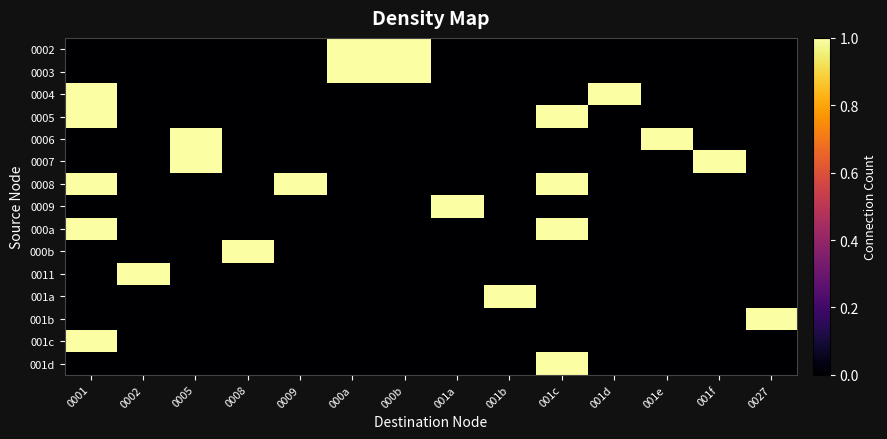

At 001f, list the series in order from largest to smallest.

0007, 0002, 0003, 0004, 0005, 0006, 0008, 0009, 000a, 000b, 0011, 001a, 001b, 001c, 001d